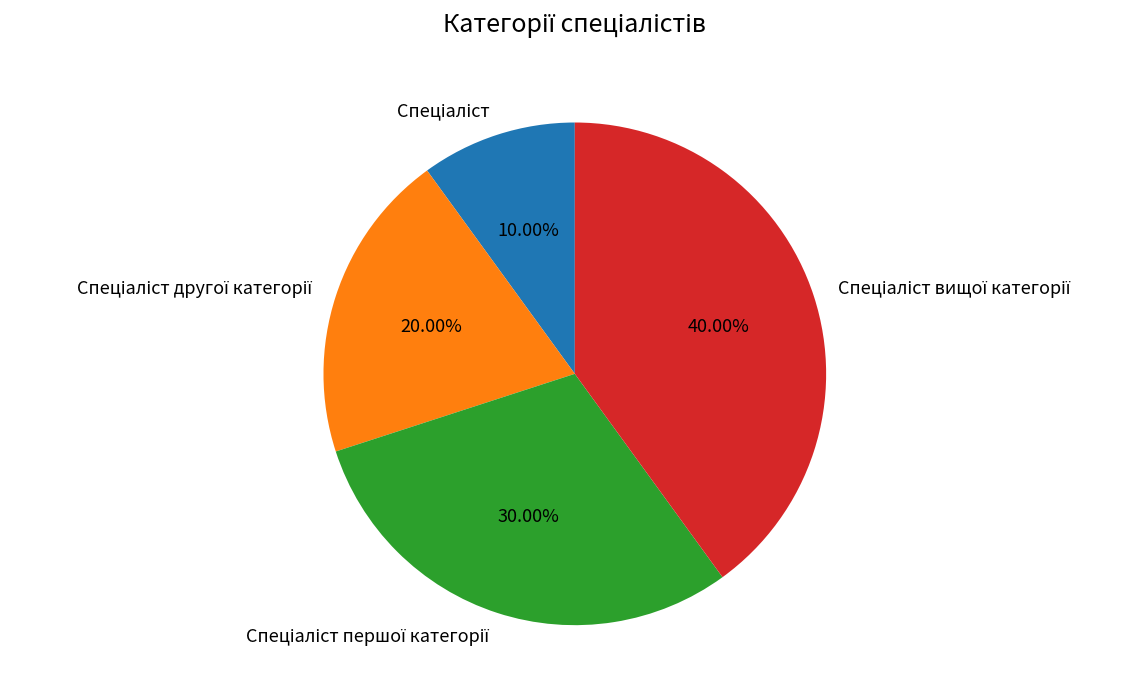

Does any single category account for the majority?

No